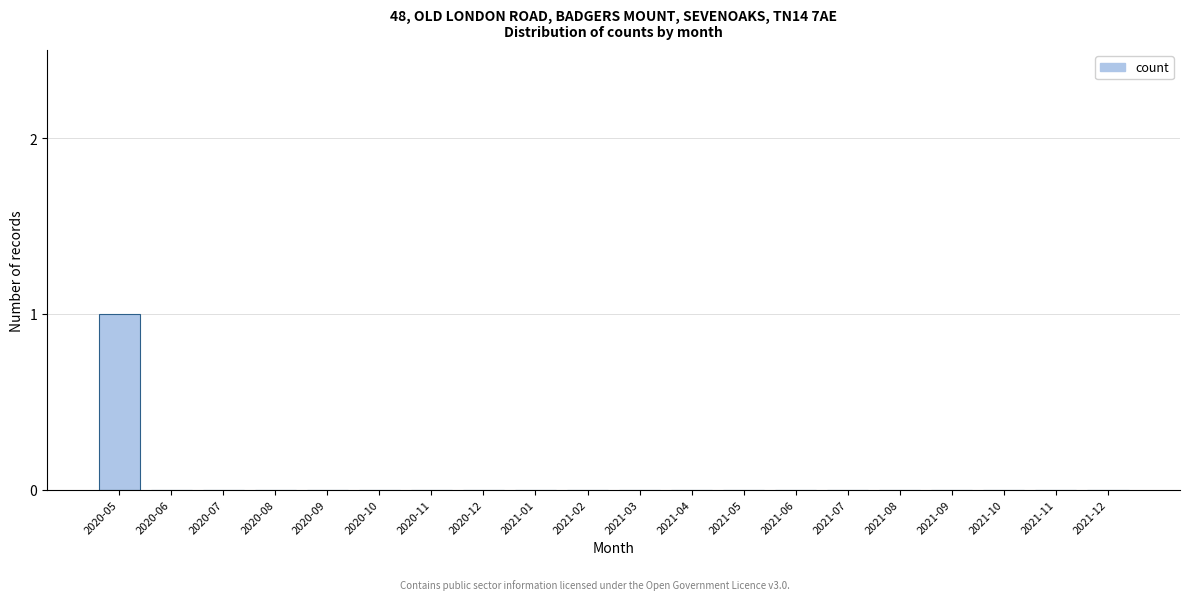

Reading left to right, what are all the values shown in this chart?

2020-05=1	2020-06=0	2020-07=0	2020-08=0	2020-09=0	2020-10=0	2020-11=0	2020-12=0	2021-01=0	2021-02=0	2021-03=0	2021-04=0	2021-05=0	2021-06=0	2021-07=0	2021-08=0	2021-09=0	2021-10=0	2021-11=0	2021-12=0